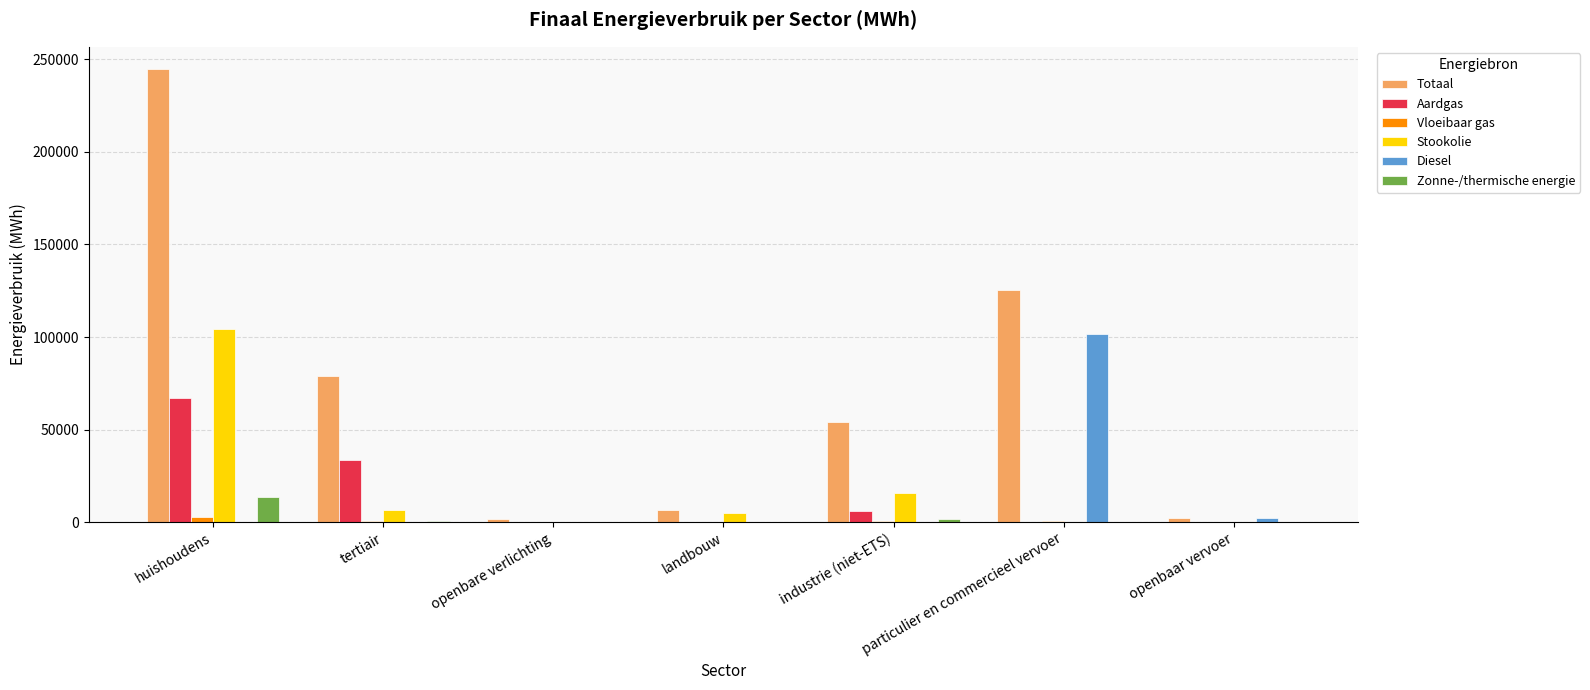

The value of Aardgas at particulier en commercieel vervoer is 5.5. True or false?

True